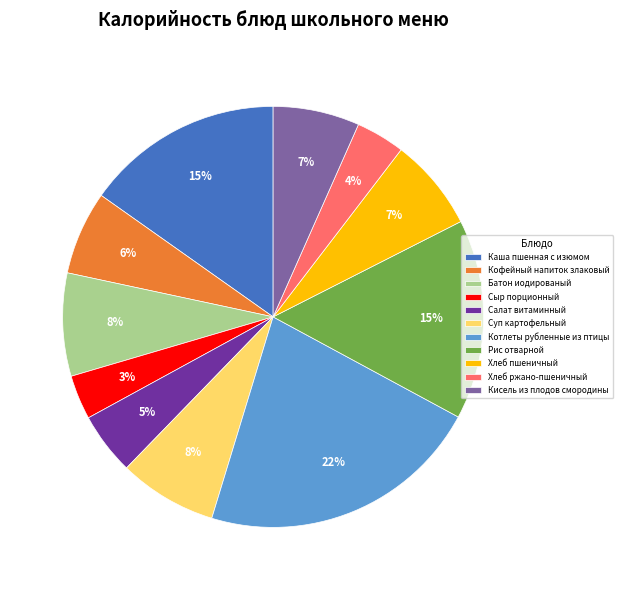

Which slice is the largest?

Котлеты рубленные из птицы